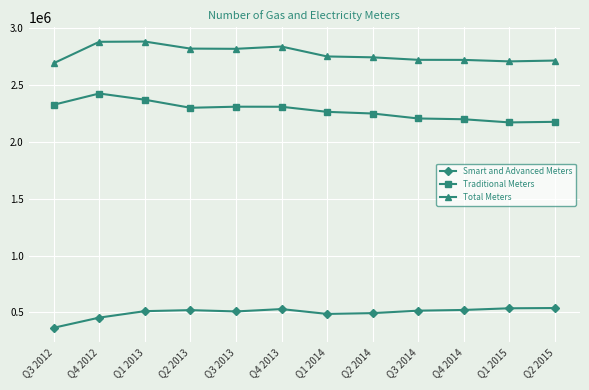

The value of Traditional Meters at Q4 2012 is 3519246. True or false?

False